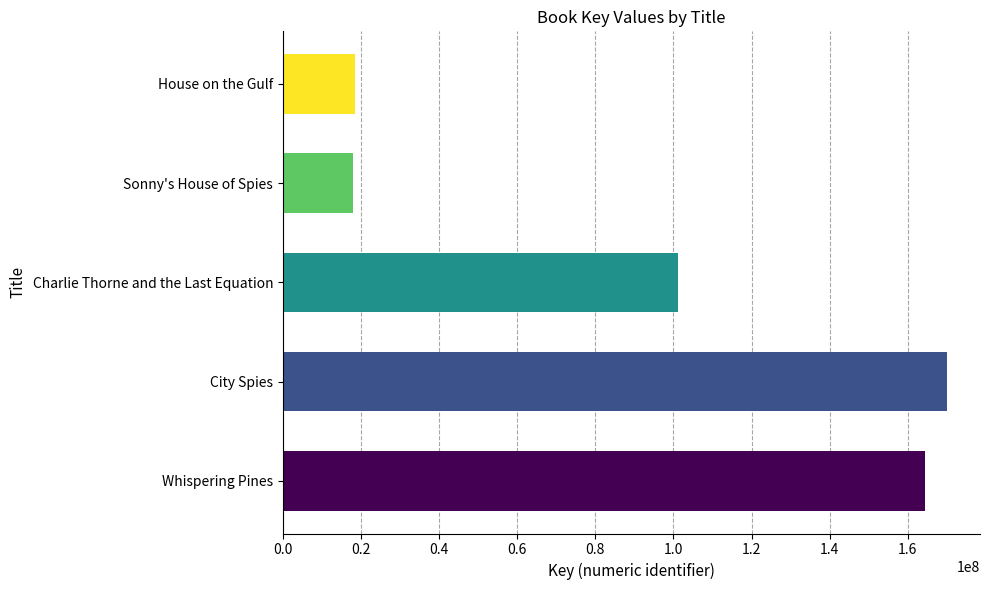

Which category has the highest value across all series?

City Spies